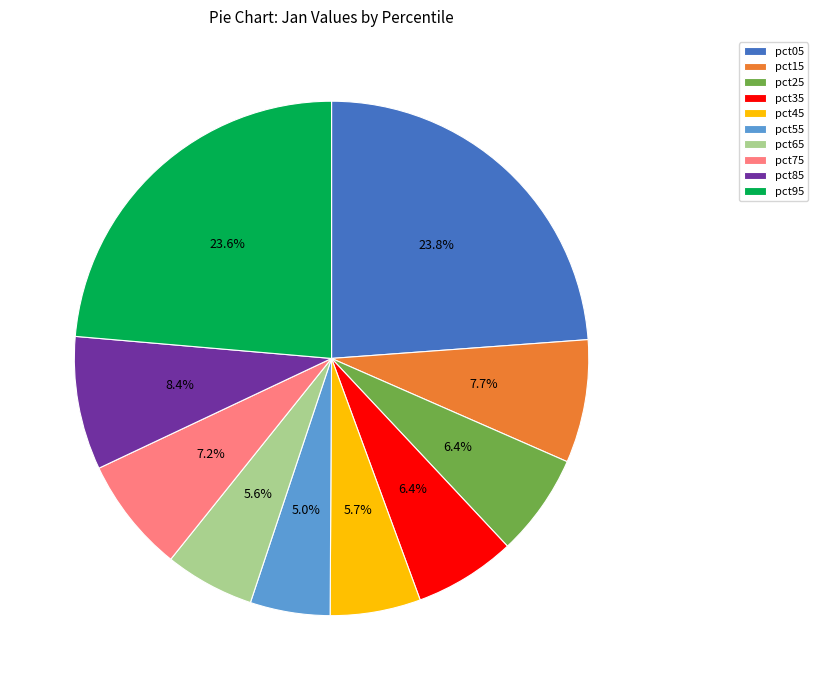

To the nearest percent, what is the average slice percentage?

10%